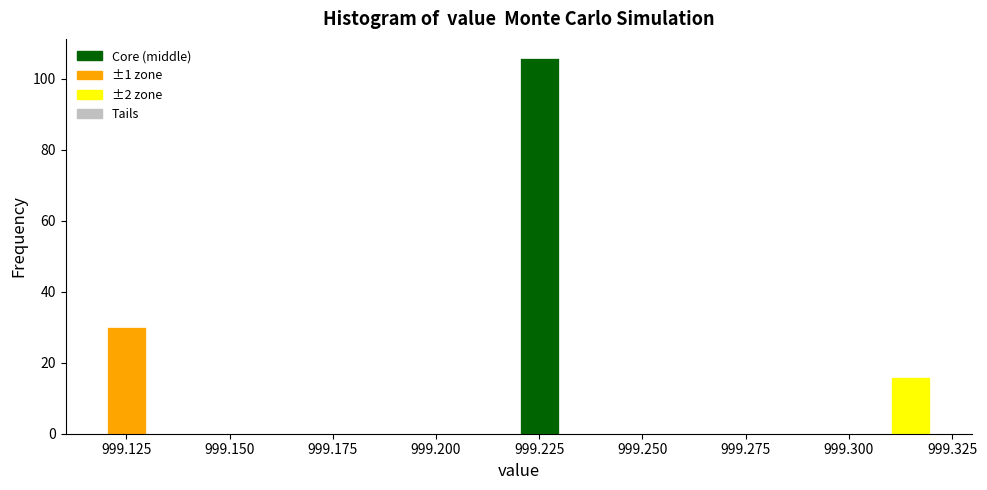

Read against the x-axis, roughly where is the centre of the tallest bar?

999.225